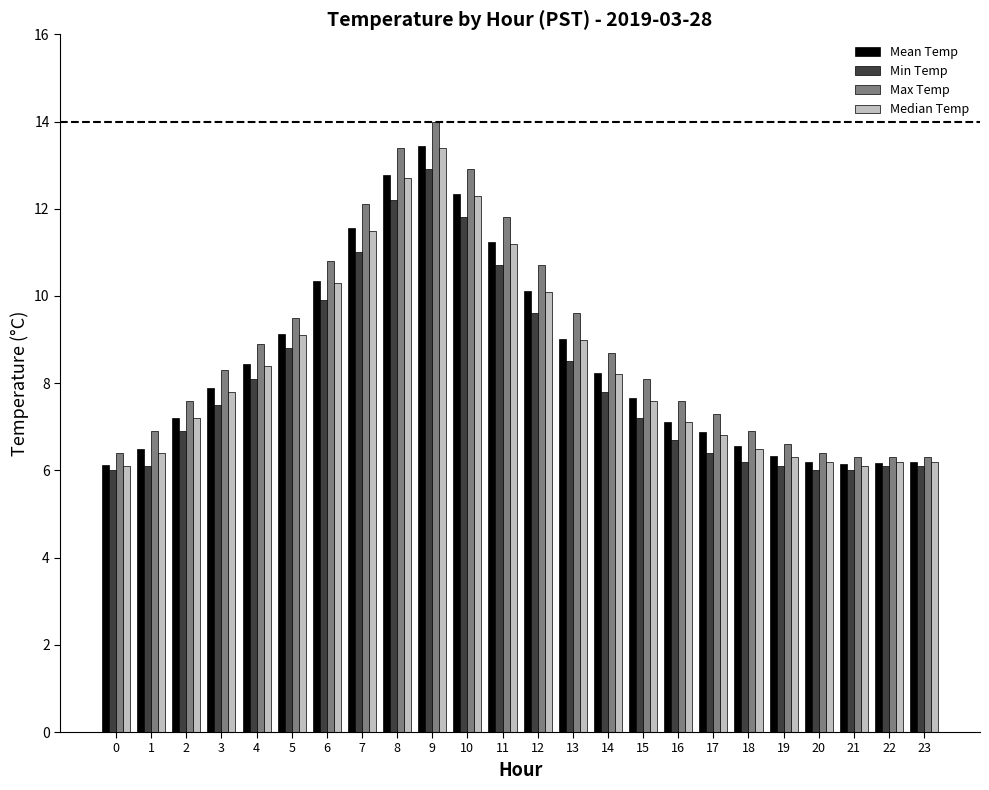

How many bars are there in each group?

4